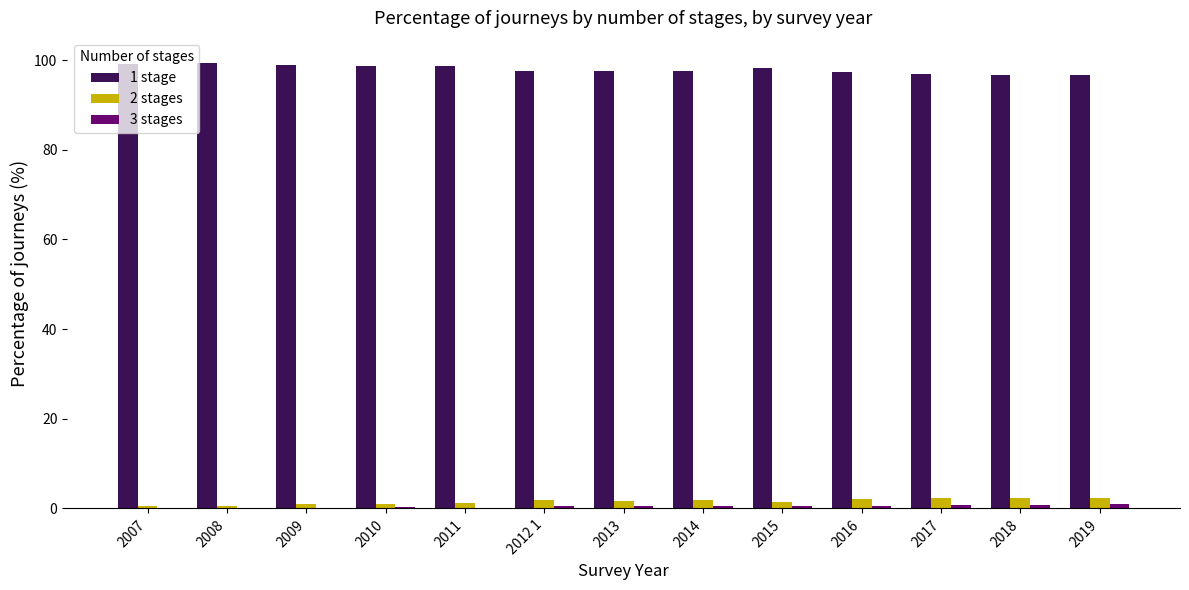

Which series has the largest total across all categories?

1 stage